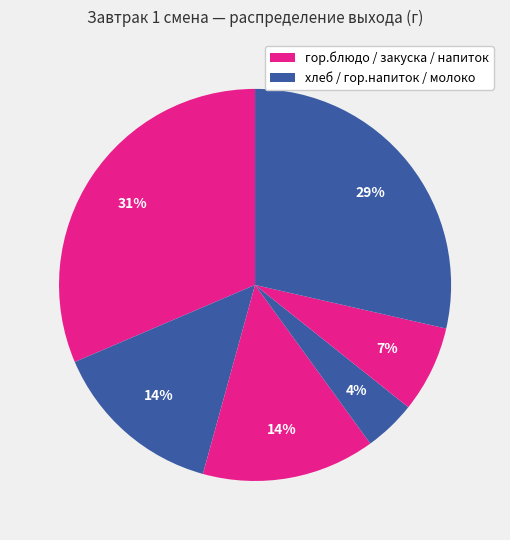

To the nearest percent, what is the difference between the largest and smallest slice percentages?

27%